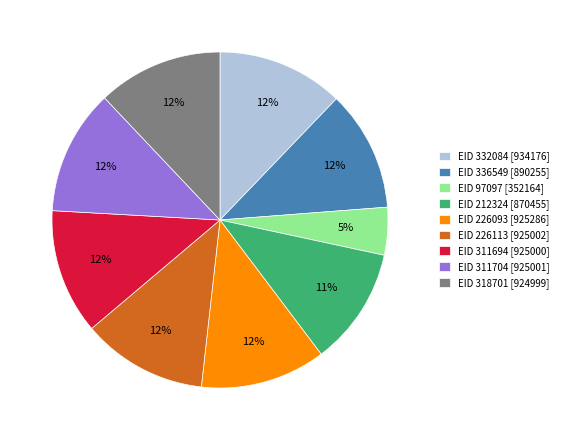

How many slices are in this pie chart?

9